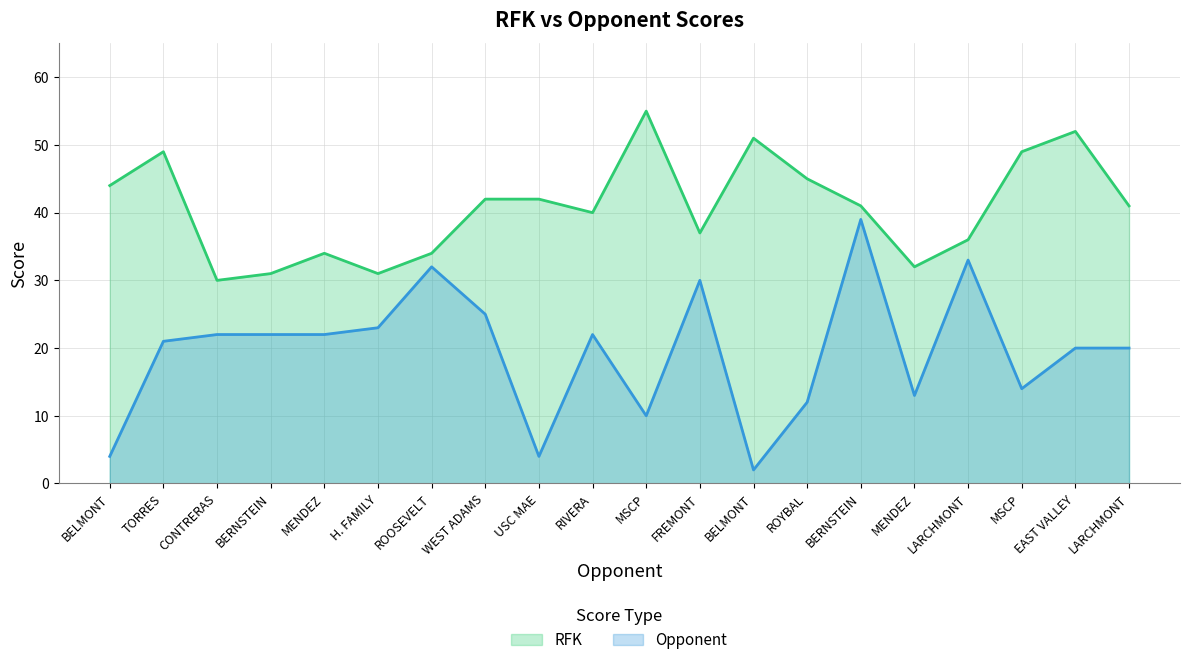

Reading left to right, list all the values displayed in this chart.

RFK: 44	49	30	31	34	31	34	42	42	40	55	37	51	45	41	32	36	49	52	41
Opponent: 4	21	22	22	22	23	32	25	4	22	10	30	2	12	39	13	33	14	20	20